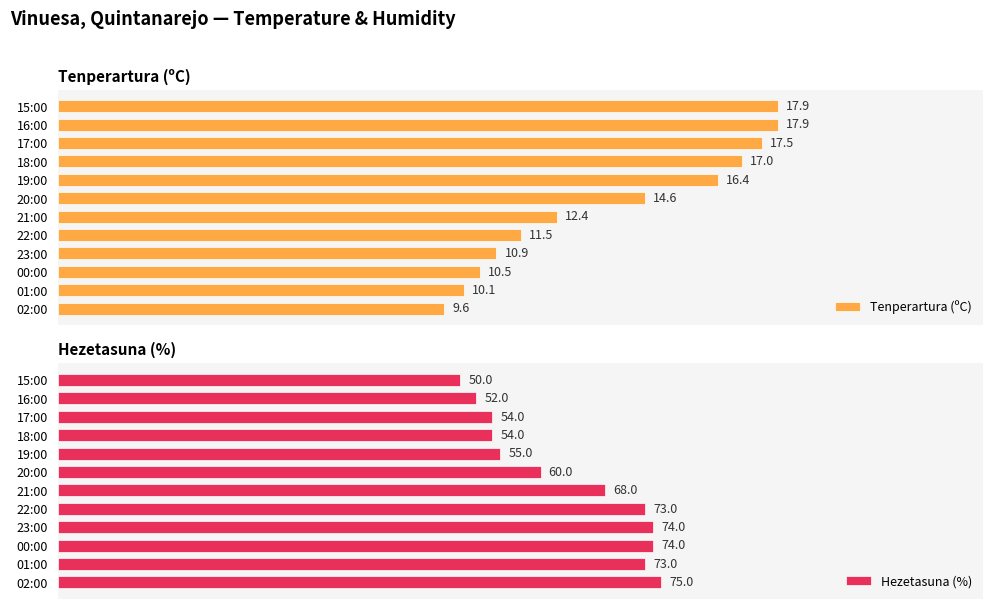

Where is Tenperartura (ºC) nearest to the value 13?

21:00